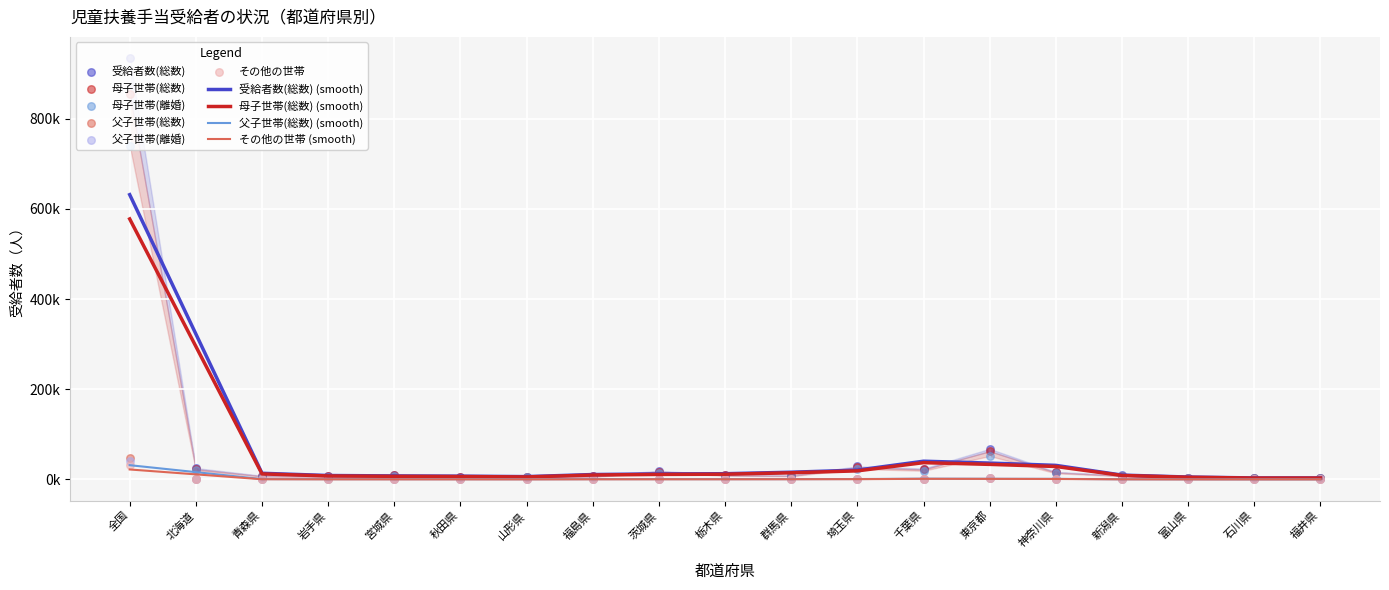

Which series contains the highest Y value?

受給者数(総数)